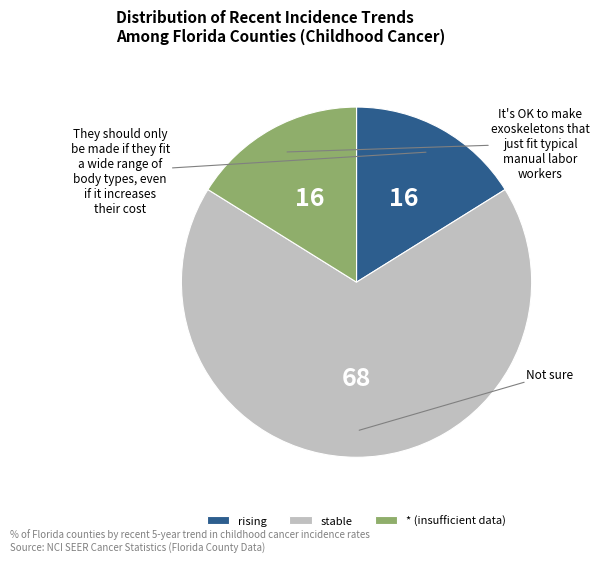

Which category has the biggest portion of the pie?

stable